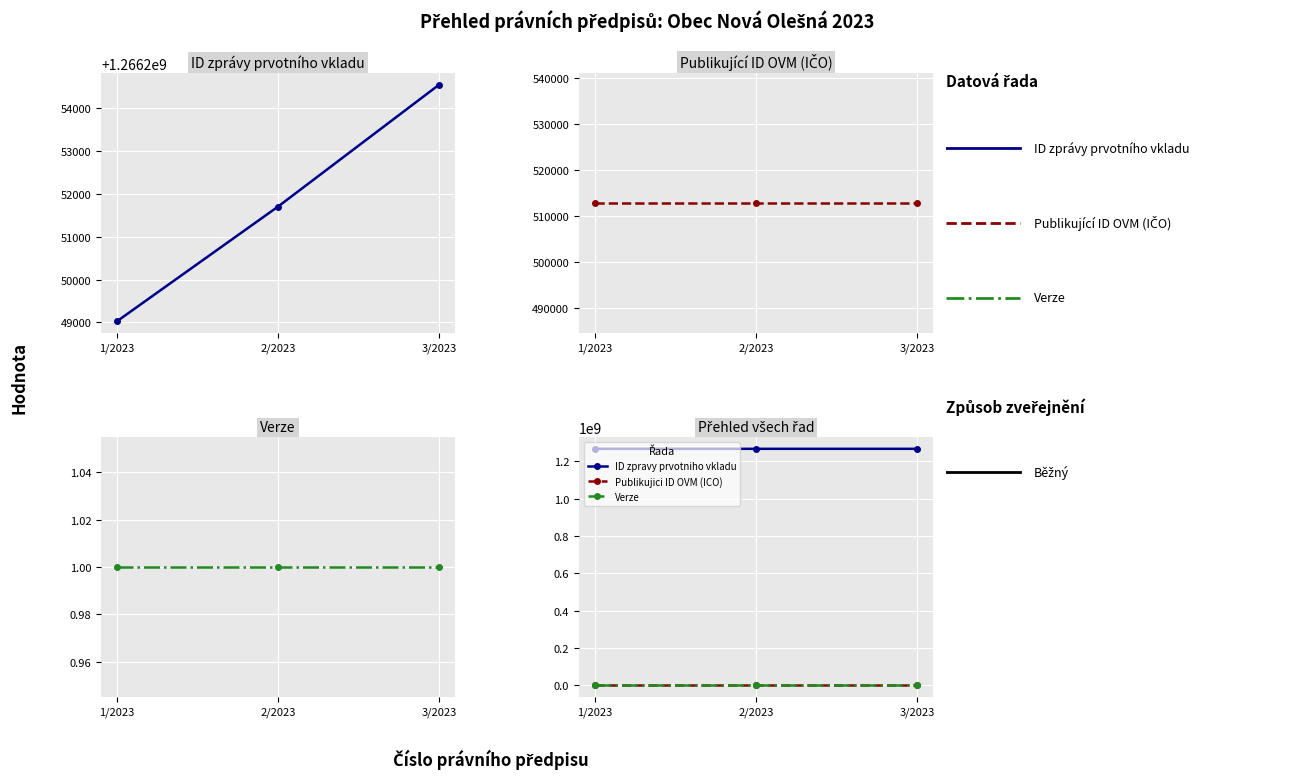

What is the difference between the highest and lowest values at 1/2023?

1266249027